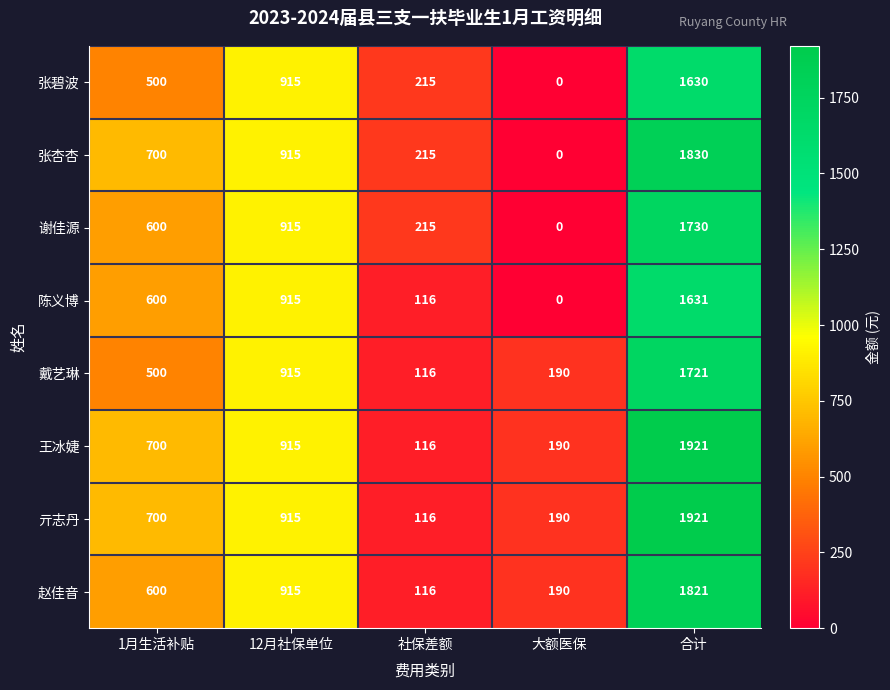

Rank the categories by 王冰婕 value from highest to lowest.

合计, 12月社保单位, 1月生活补贴, 大额医保, 社保差额